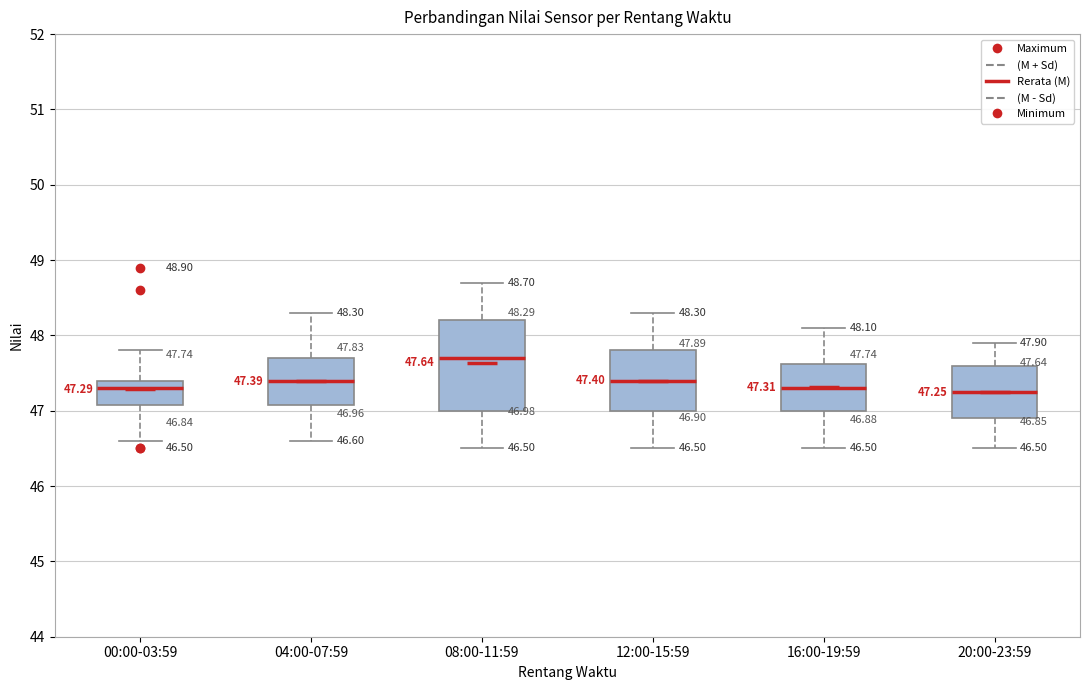

Which box is the tallest, from its lower edge to its upper edge?

08:00-11:59